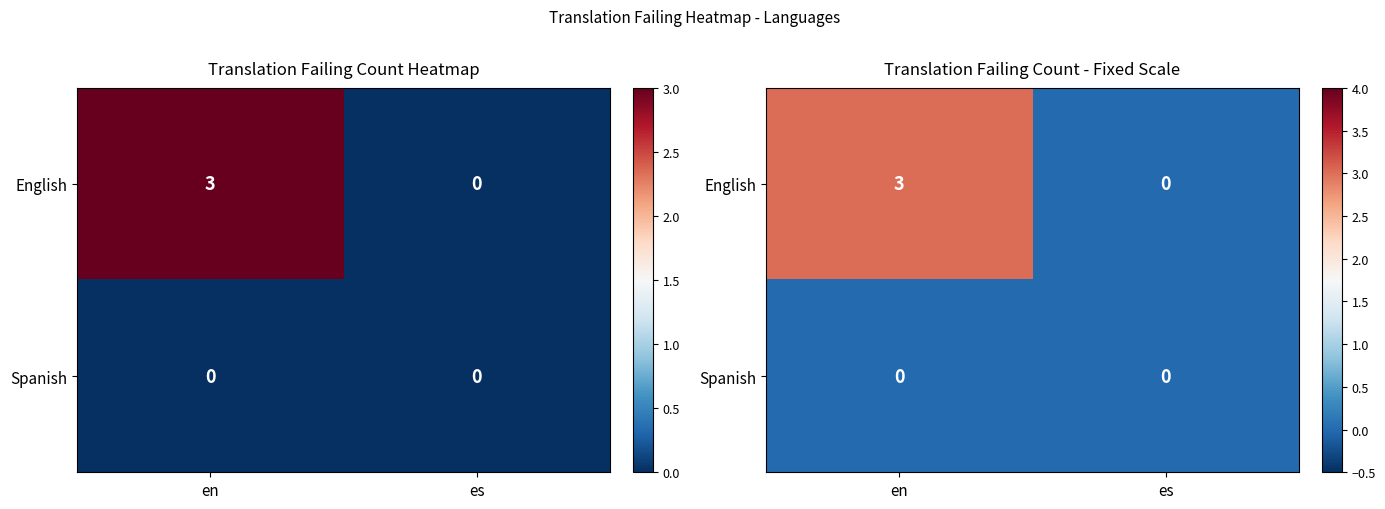

At en, list the series in order from smallest to largest.

Spanish, English